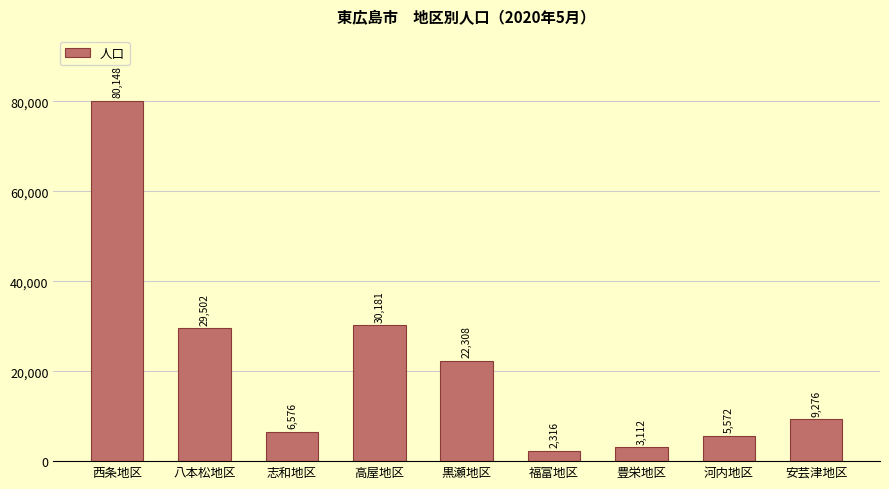

What is the change in value from 志和地区 to 高屋地区?

+23605